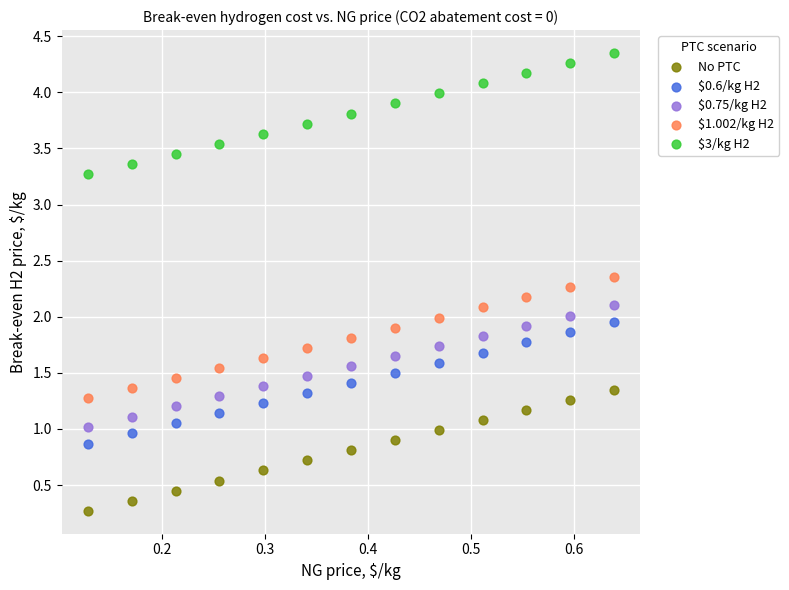

Which series reaches the maximum Y coordinate?

$3/kg H2